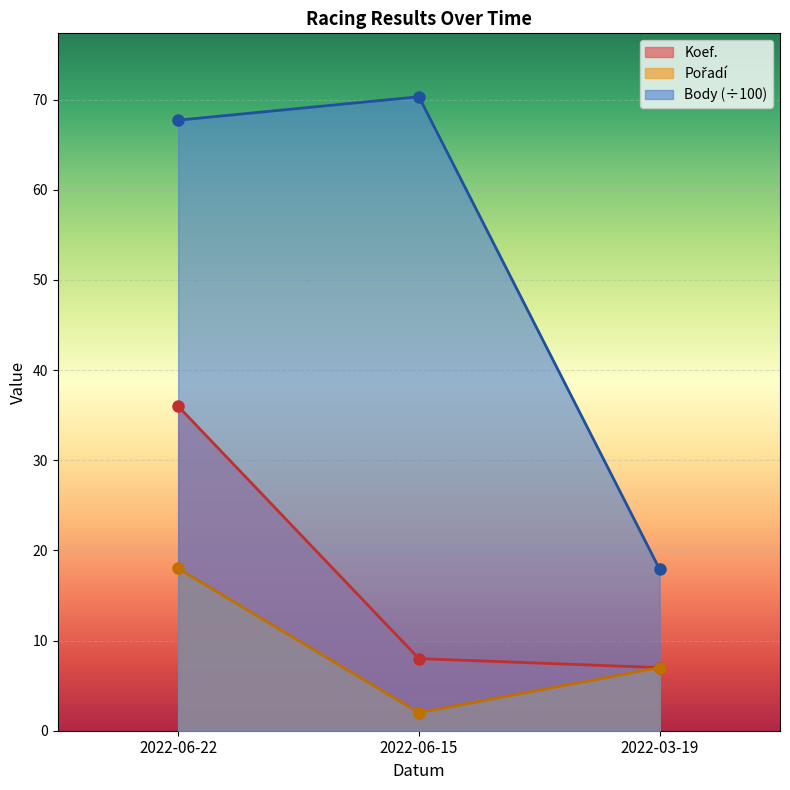

What position from the left is 2022-06-15?

2